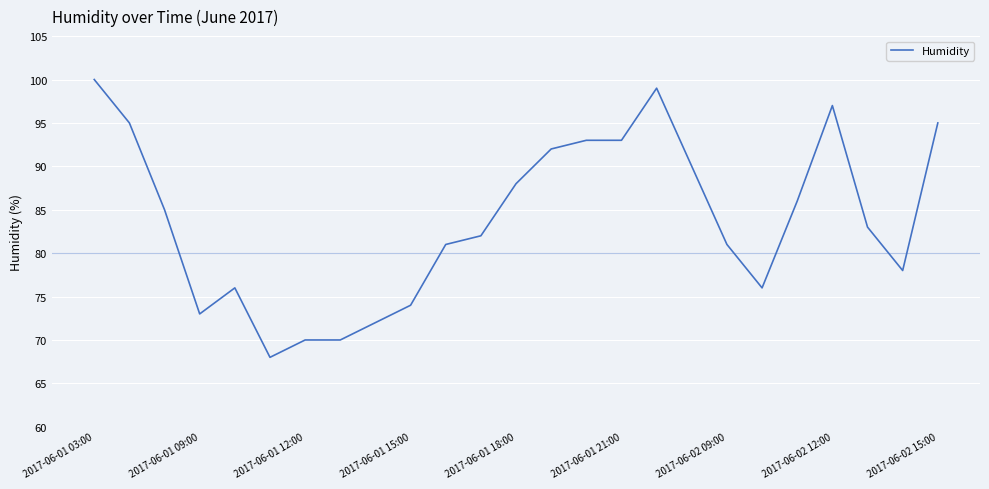

What is the maximum value shown in the chart?

100